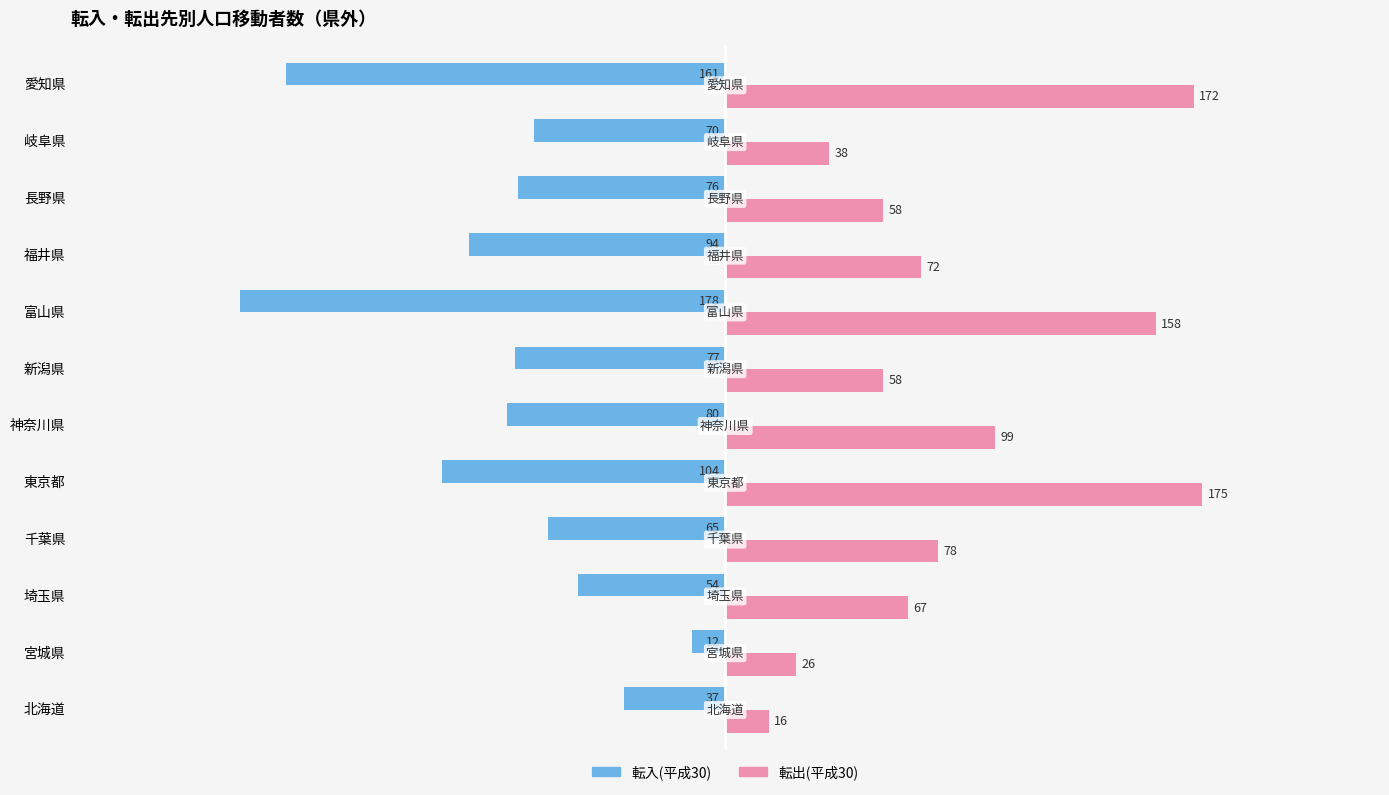

True or false: 転出(平成30) has a value of 12 at 長野県.

False